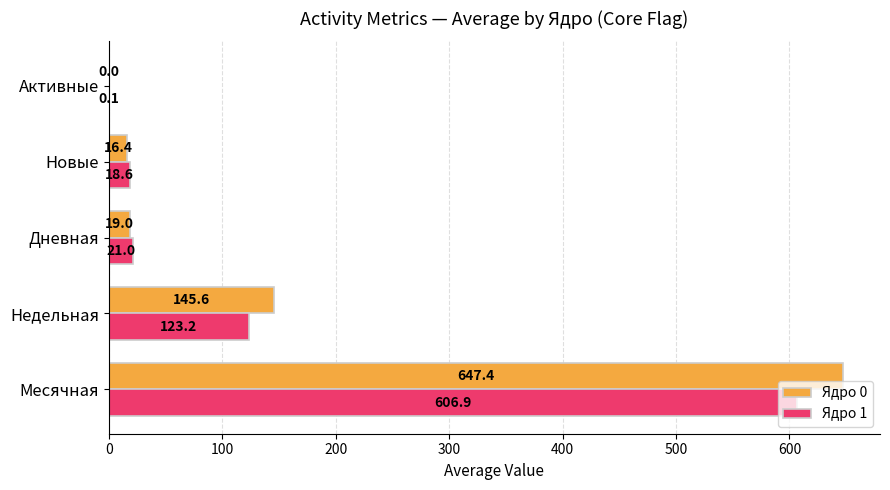

The Ядро 0 series shows 0.0 at Активные. True or false?

True